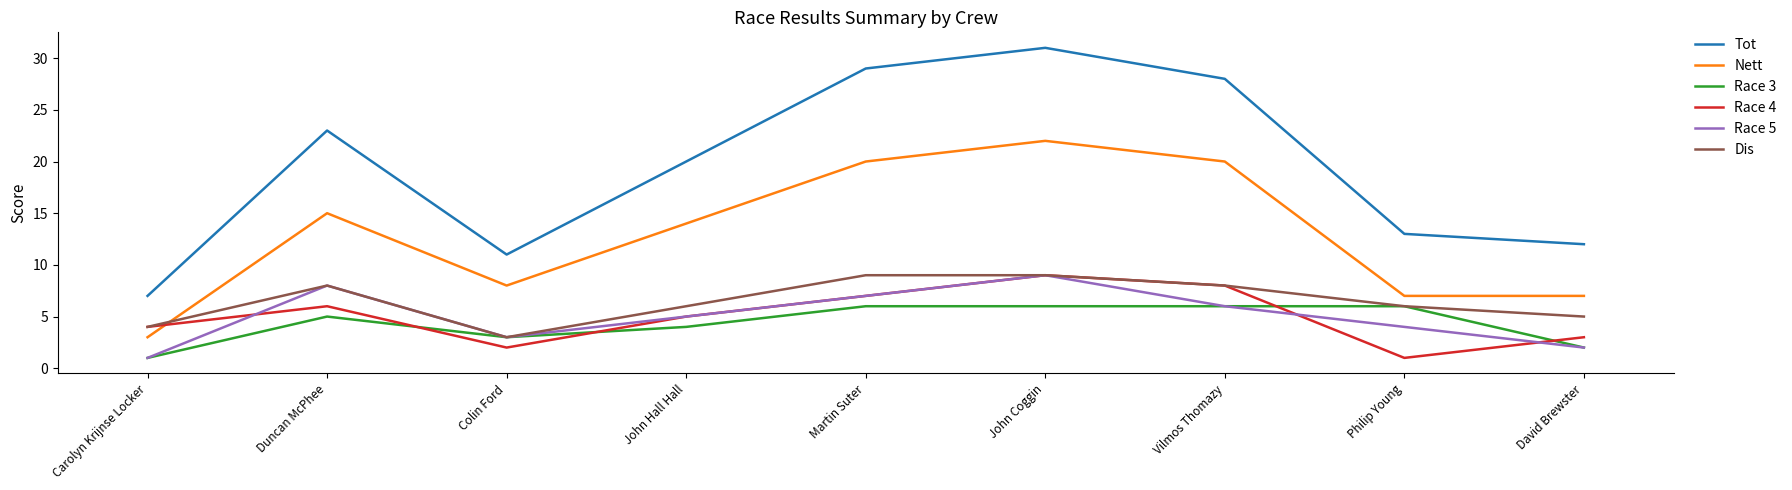

Rank the categories by Tot value from highest to lowest.

John Coggin, Martin Suter, Vilmos Thomazy, Duncan McPhee, John Hall Hall, Philip Young, David Brewster, Colin Ford, Carolyn Krijnse Locker